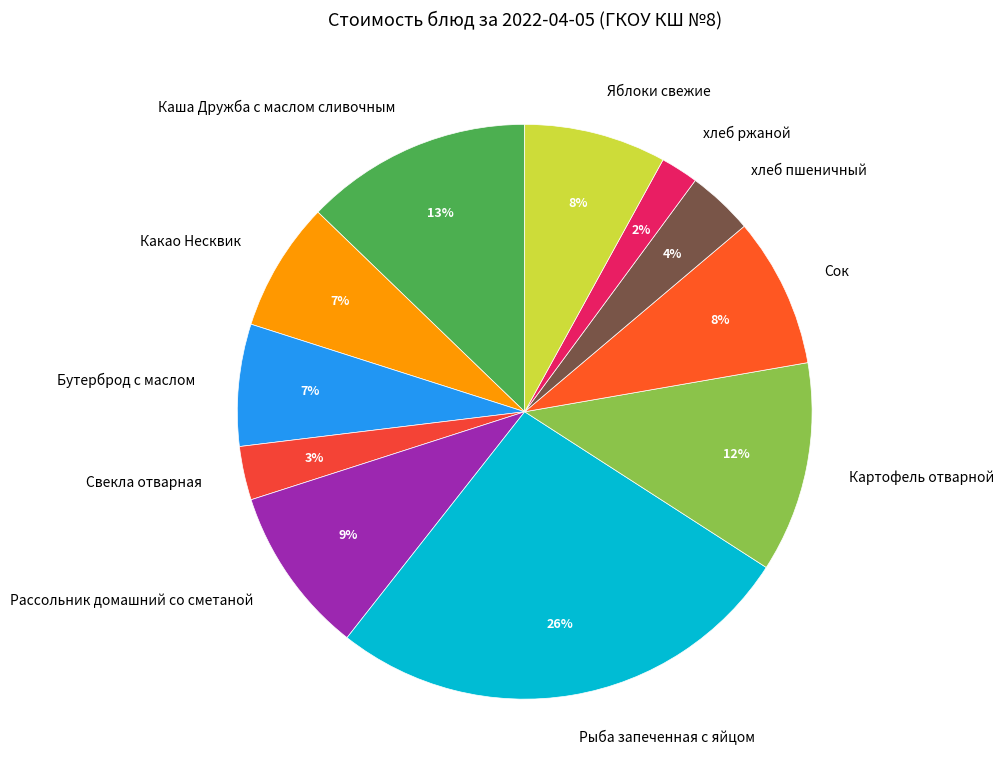

The хлеб ржаной slice represents 2% of the pie. True or false?

True